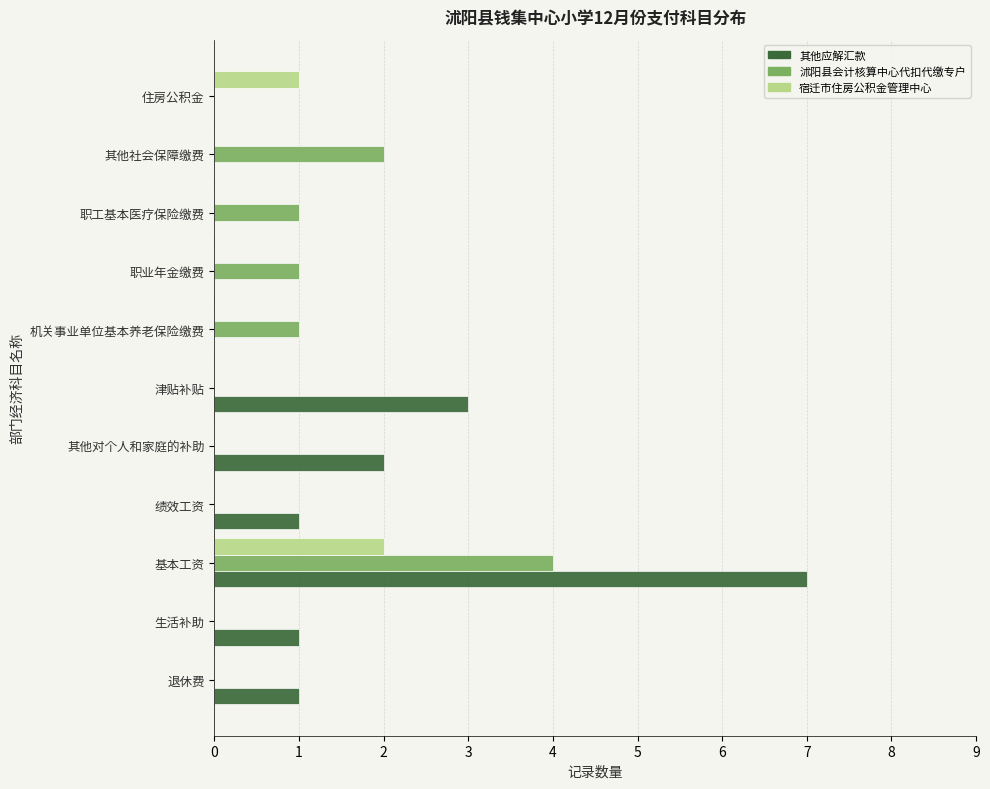

Is it true that 沭阳县会计核算中心代扣代缴专户 equals 1 at 机关事业单位基本养老保险缴费?

True